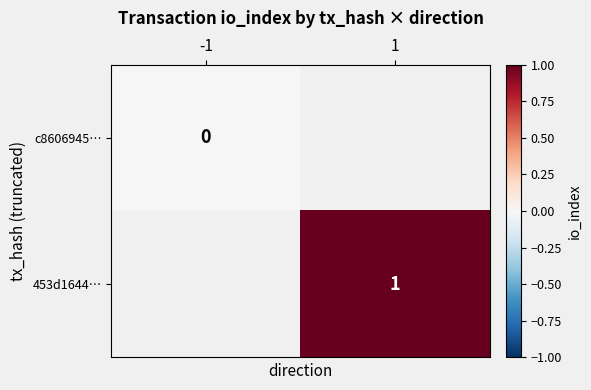

How many categories are shown in the chart?

2